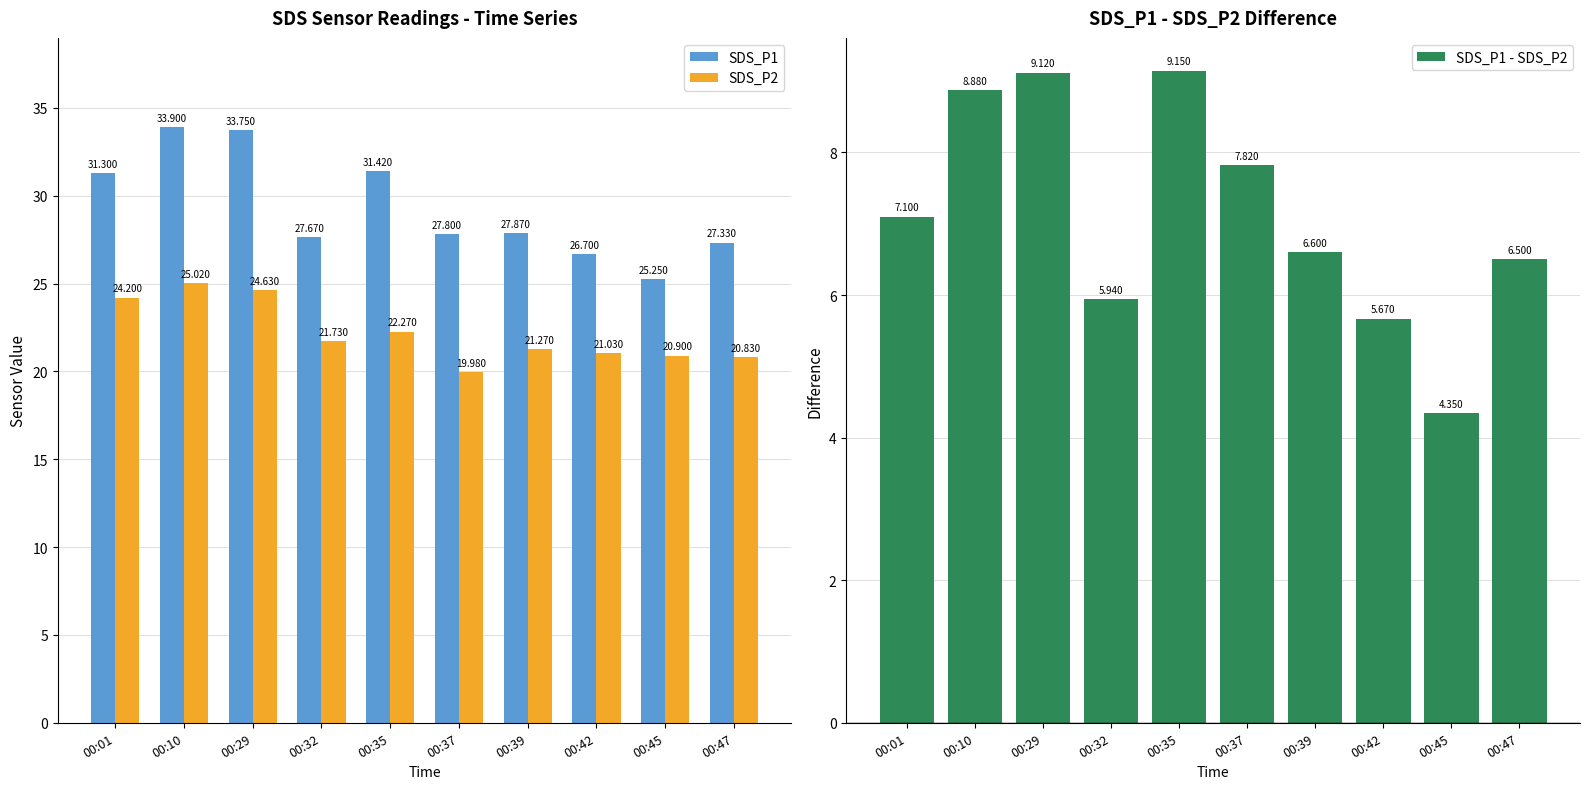

Which series has the widest spread of values?

SDS_P1